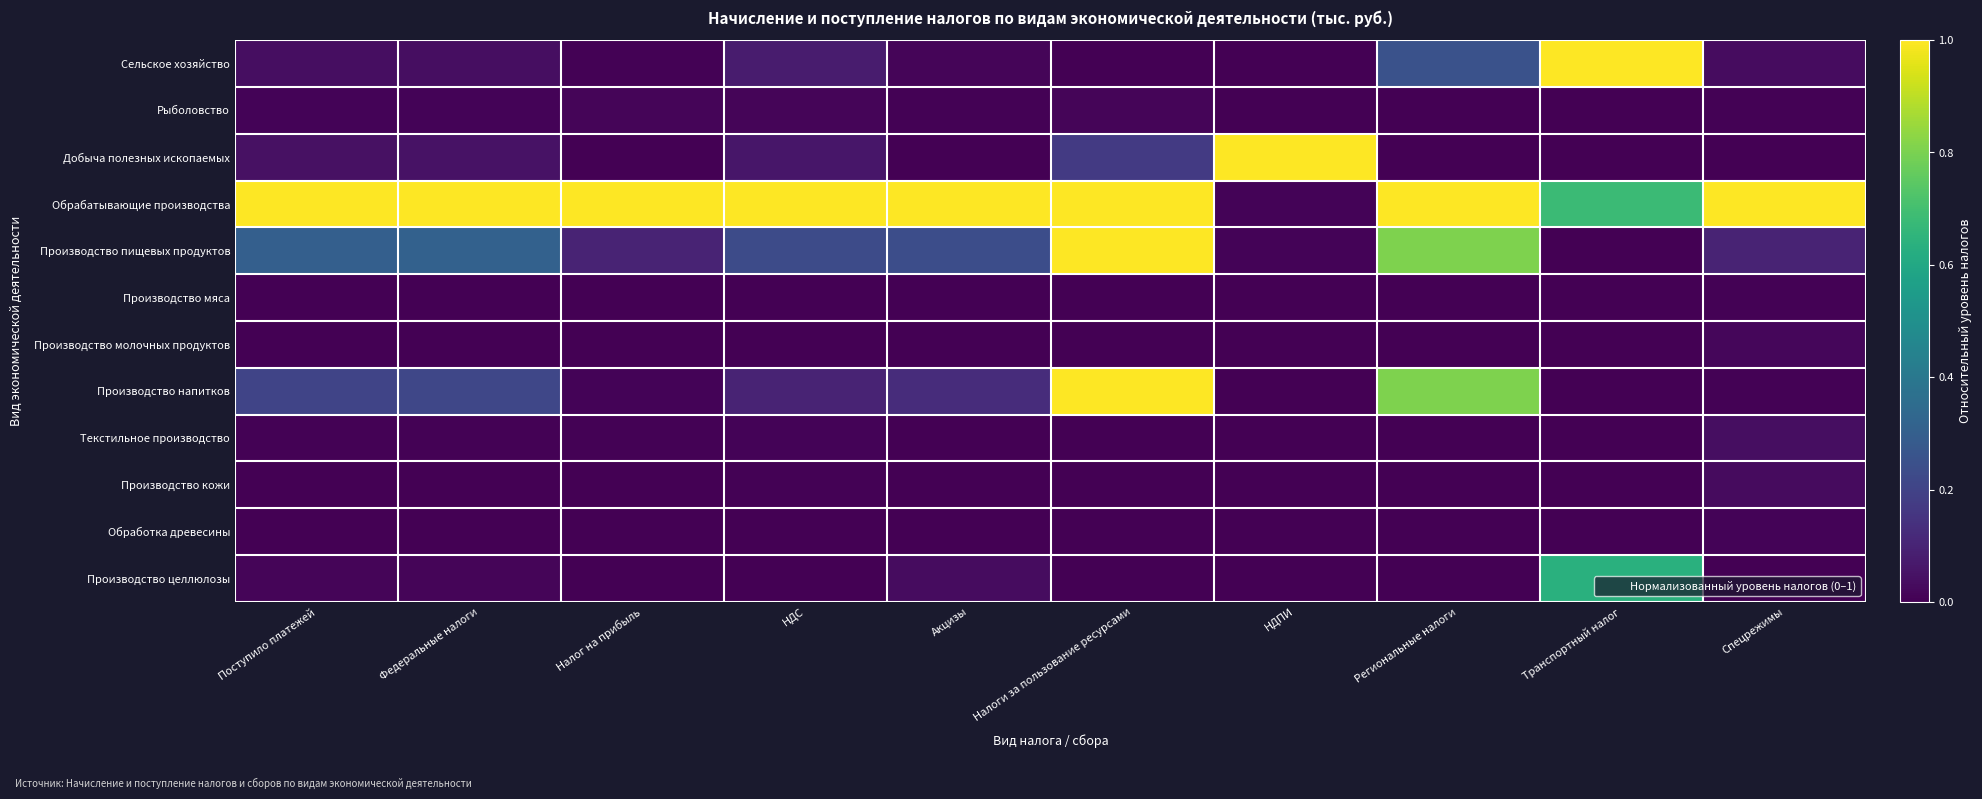

List the series in order of their peak value, highest first.

Сельское хозяйство, Добыча полезных ископаемых, Обрабатывающие производства, Производство пищевых продуктов, Производство напитков, Производство целлюлозы, Текстильное производство, Производство кожи, Производство молочных продуктов, Рыболовство, Обработка древесины, Производство мяса